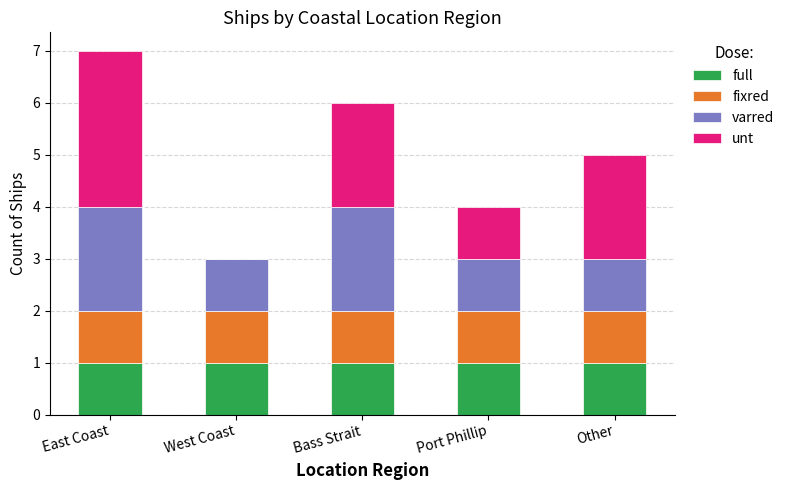

At which category is the sum across all series the highest?

East Coast